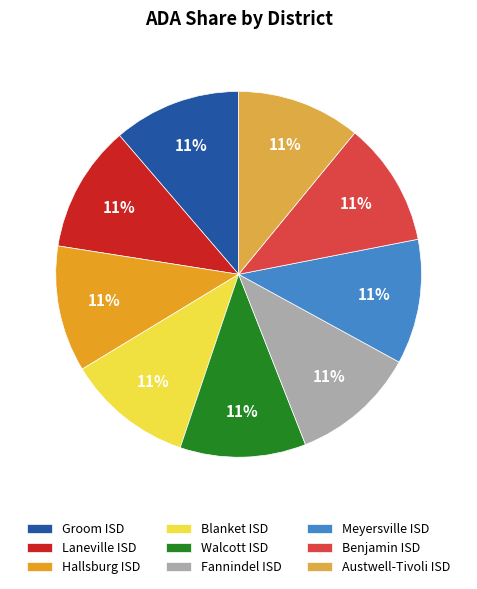

What percentage do Blanket ISD and Fannindel ISD together represent?

22.2%